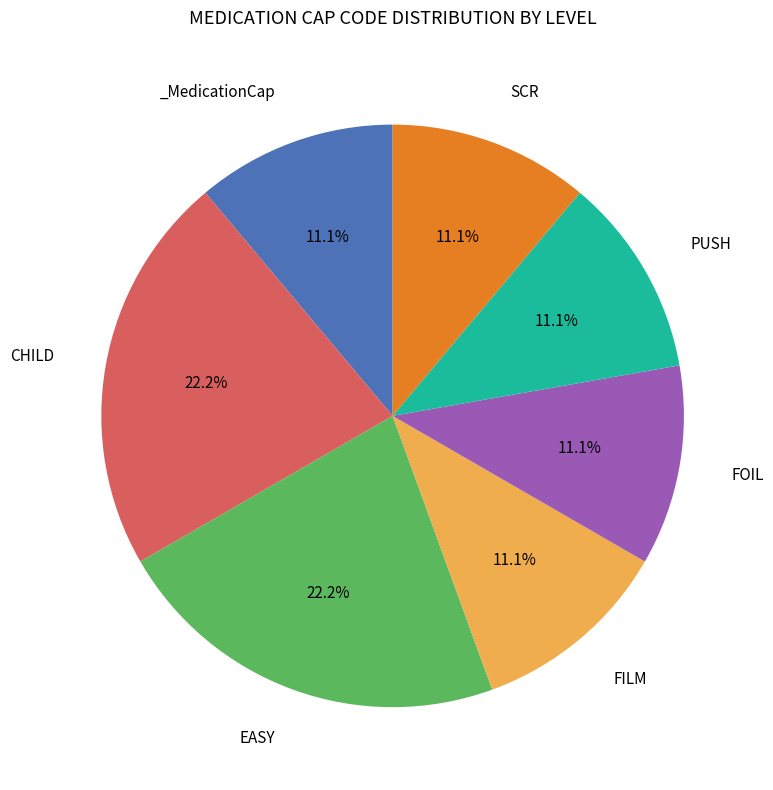

Is there any slice that represents more than half of the pie?

No